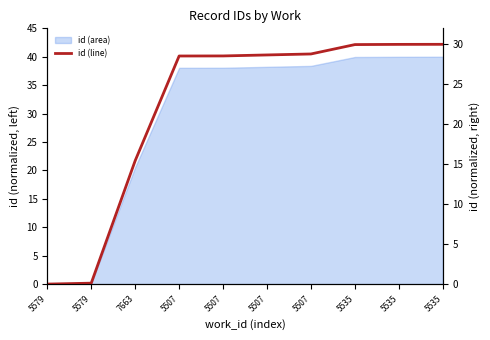

Rank the categories by value from lowest to highest.

5579, 5579, 7663, 5507, 5507, 5507, 5507, 5535, 5535, 5535